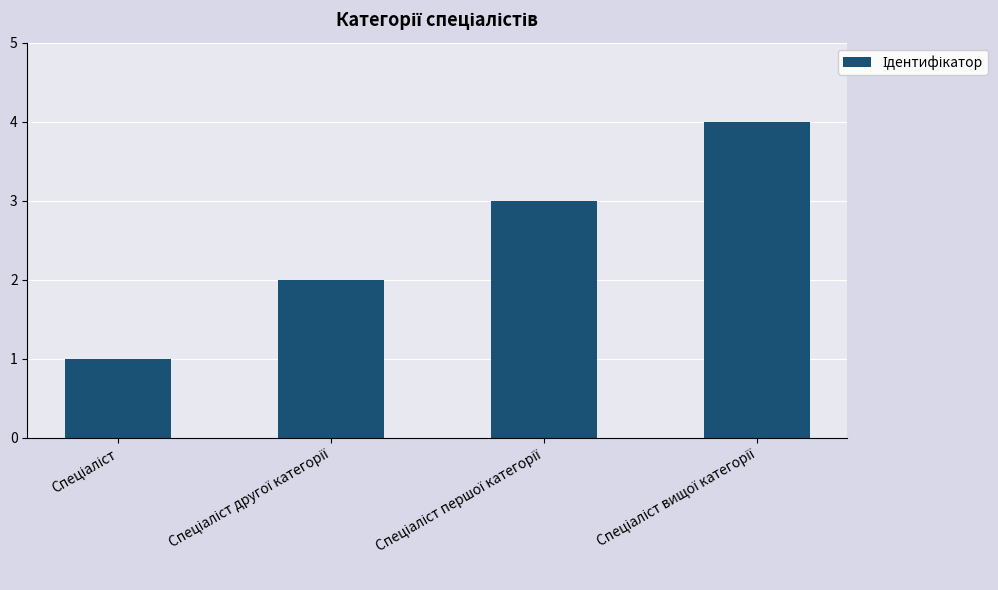

What is the sum of all values?

10